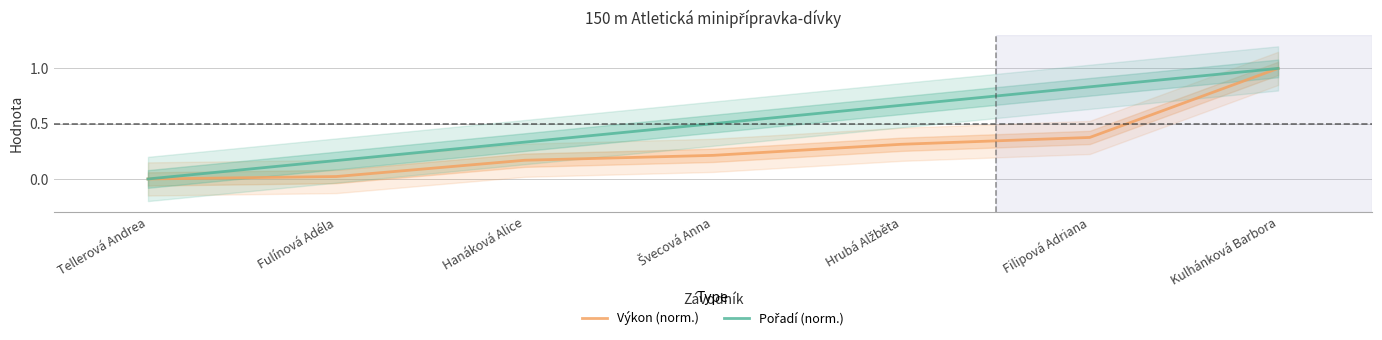

Between Fulínová Adéla and Hrubá Alžběta, which series saw the biggest shift?

Pořadí (norm.)